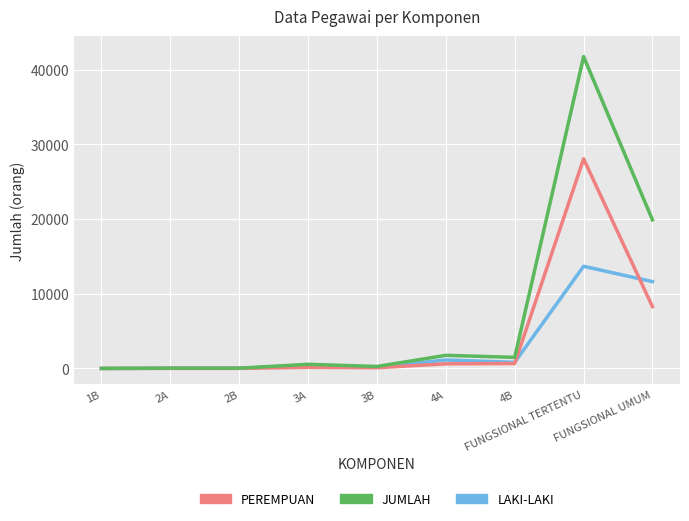

Reading left to right, list all the values displayed in this chart.

LAKI-LAKI: 1B=2	2A=29	2B=28	3A=408	3B=172	4A=1135	4B=825	FUNGSIONAL TERTENTU=13679	FUNGSIONAL UMUM=11623
PEREMPUAN: 1B=0	2A=10	2B=10	3A=149	3B=97	4A=620	4B=662	FUNGSIONAL TERTENTU=28053	FUNGSIONAL UMUM=8271
JUMLAH: 1B=2	2A=39	2B=38	3A=557	3B=269	4A=1755	4B=1487	FUNGSIONAL TERTENTU=41732	FUNGSIONAL UMUM=19894